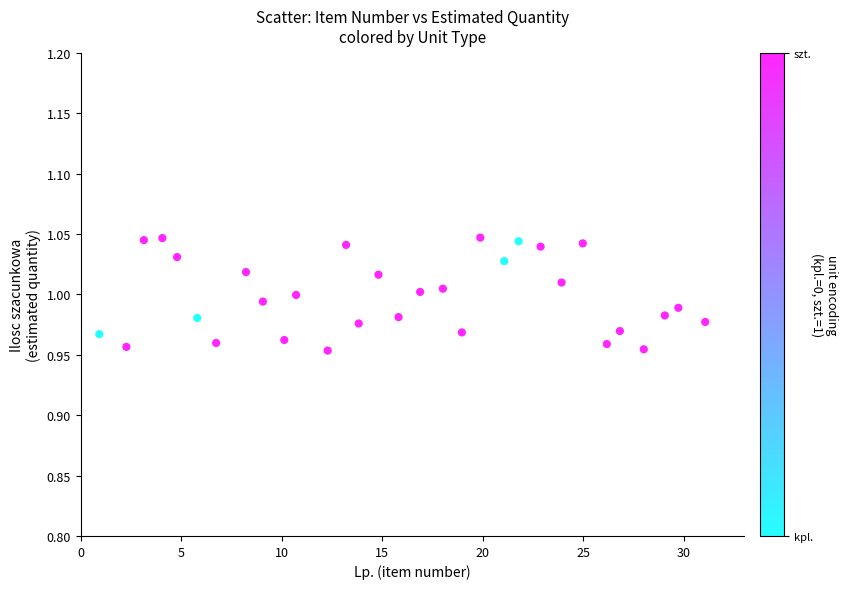

What is the range of X values (max minus min)?

30.1